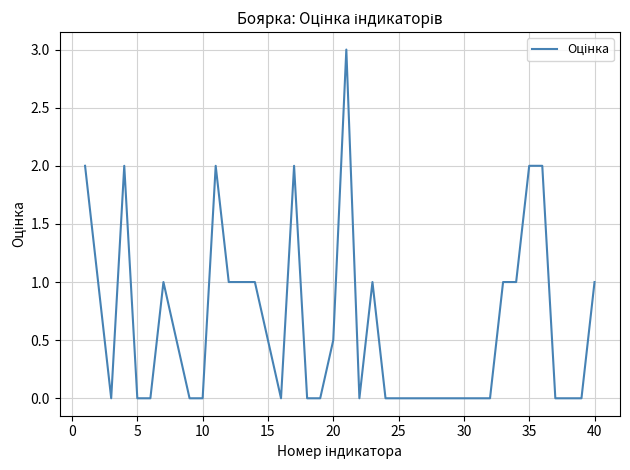

What is the greatest value displayed?

3.0